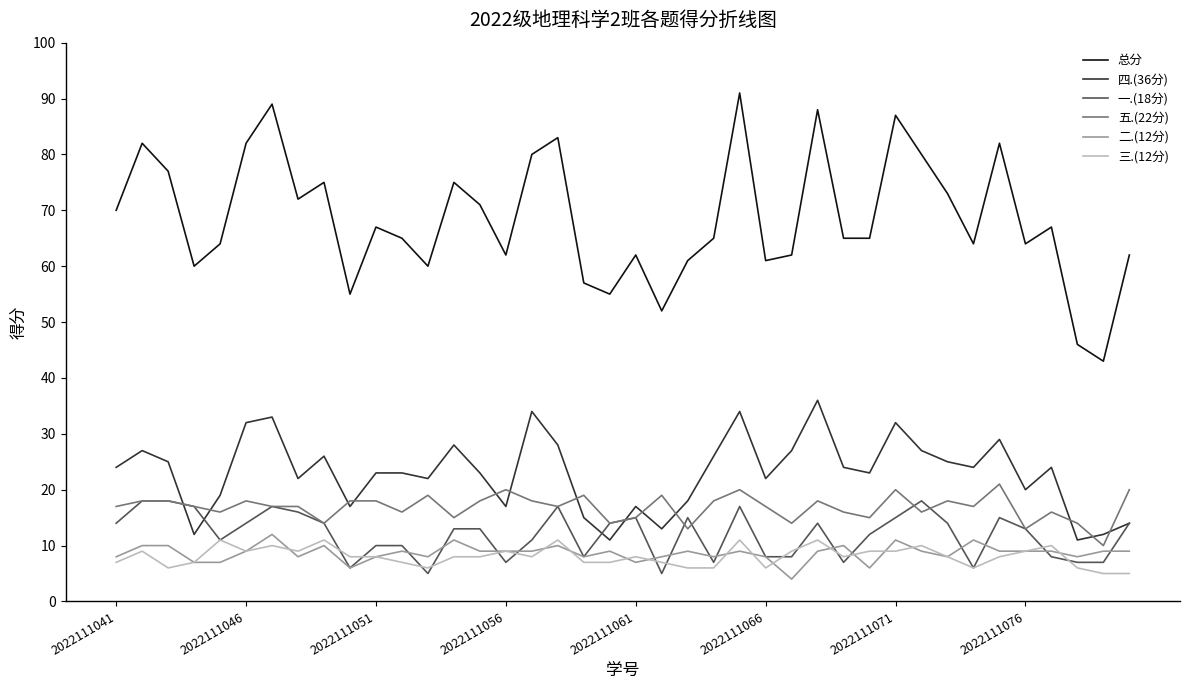

True or false: 总分 and 一.(18分) cross at least once.

False